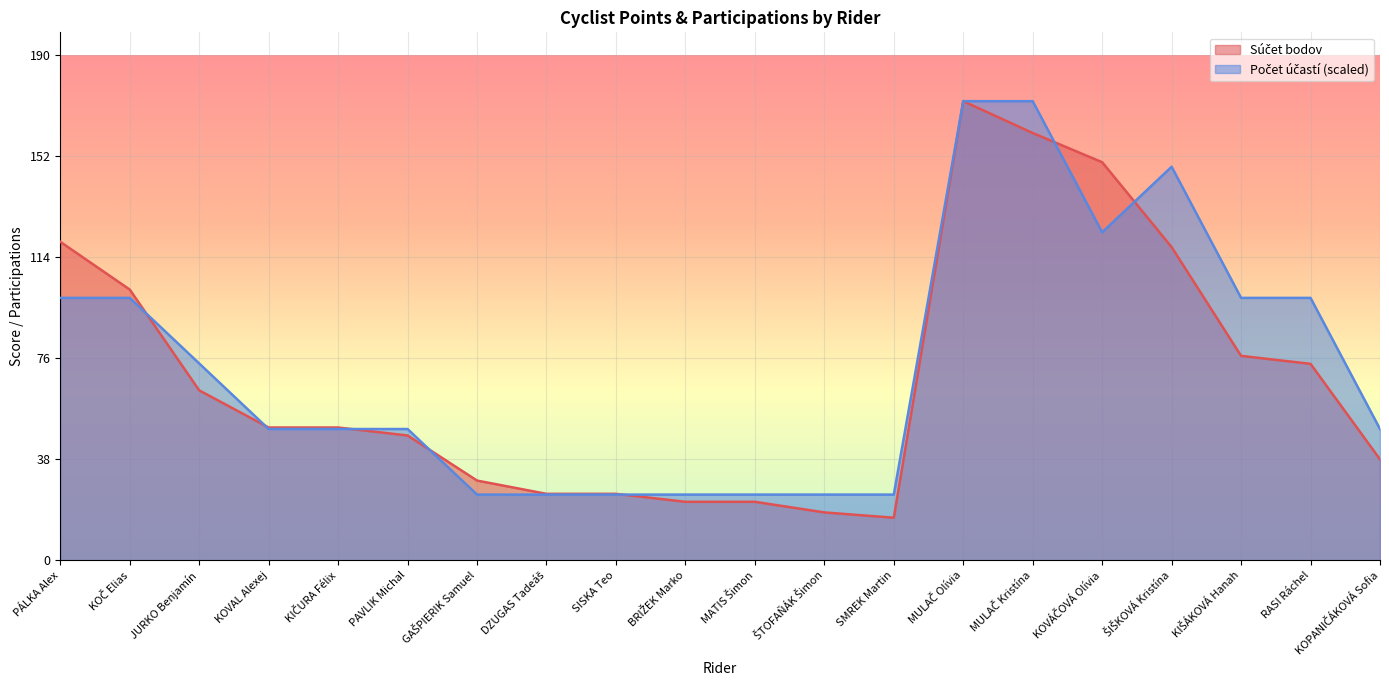

Rank the categories by Súčet bodov value from lowest to highest.

SMREK Martin, ŠTOFAŇÁK Šimon, BRIŽEK Marko, MATIS Šimon, DZUGAS Tadeáš, SISKA Teo, GAŠPIERIK Samuel, KOPANIČÁKOVÁ Sofia, PAVLIK Michal, KOVAL Alexej, KIČURA Félix, JURKO Benjamín, RASI Ráchel, KIŠÁKOVÁ Hanah, KOČ Elias, ŠIŠKOVÁ Kristína, PÁLKA Alex, KOVÁČOVÁ Olívia, MULAČ Kristína, MULAČ Olívia